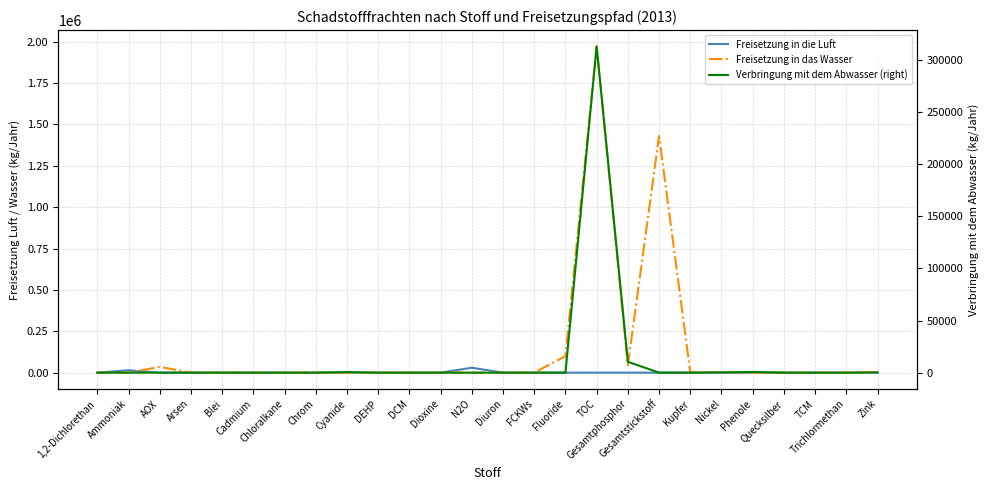

What is the difference between the maximum and minimum values in the Freisetzung in das Wasser series?

1972000